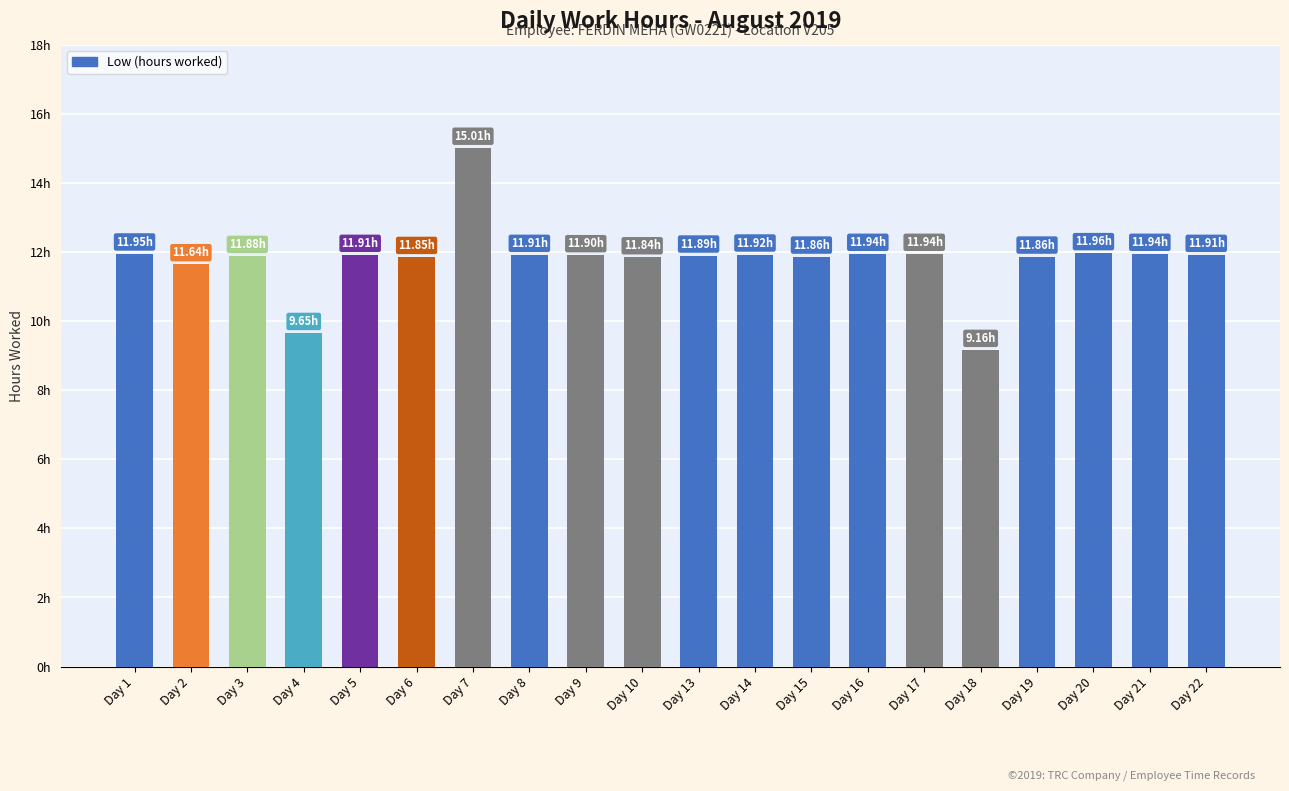

How many bars are there in total?

20